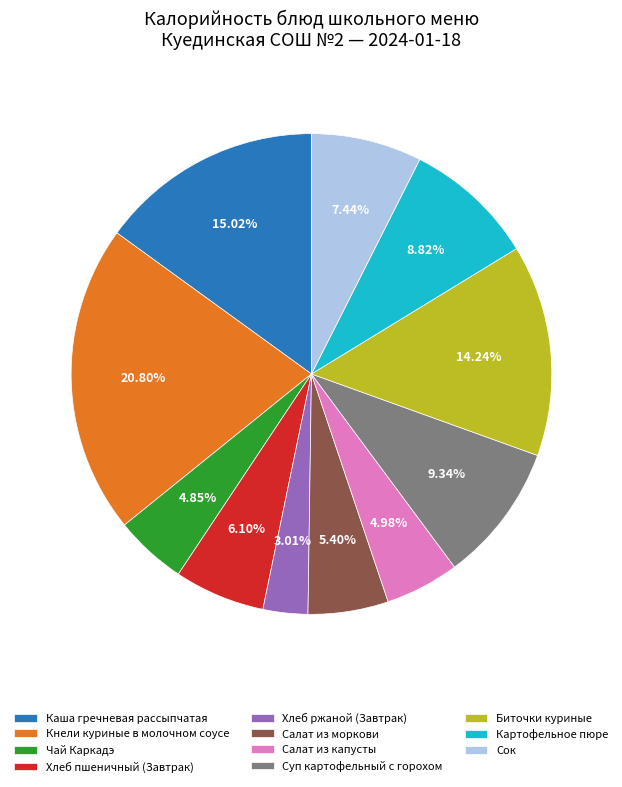

Approximately how many times larger is the value at Суп картофельный с горохом compared to Биточки куриные?

0.7